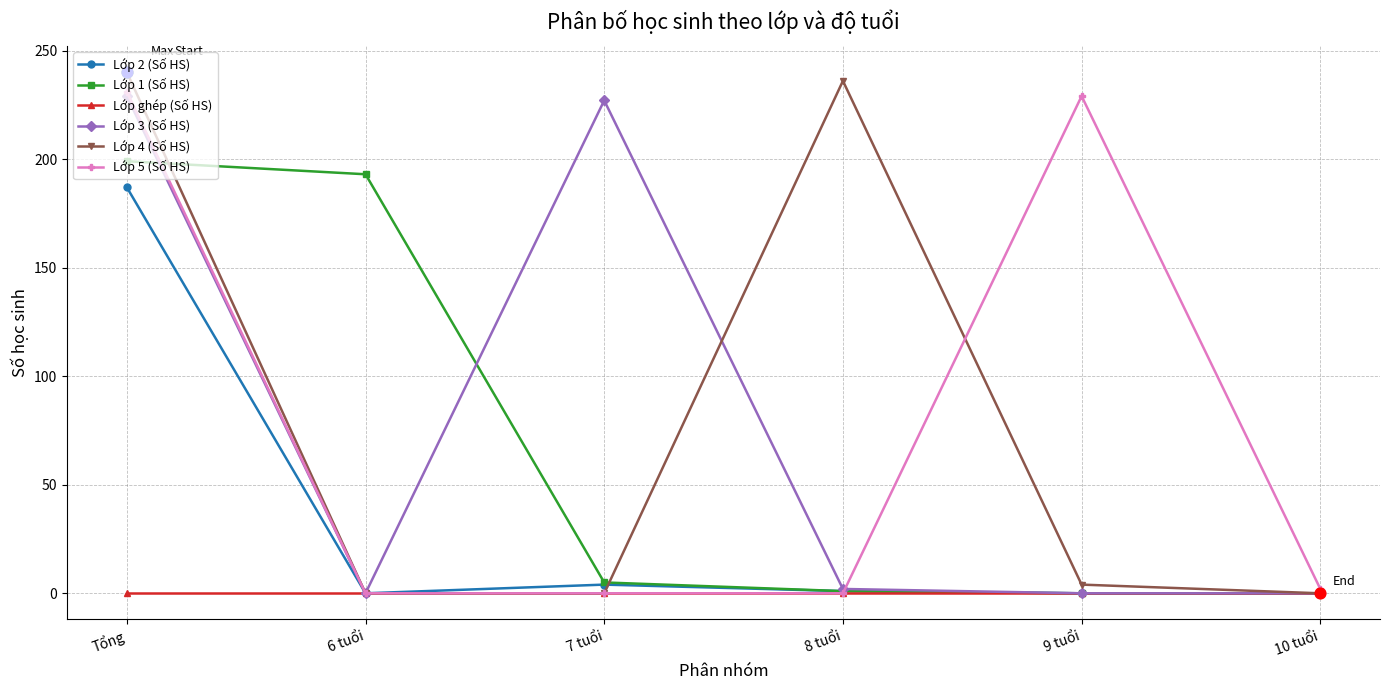

Which series changed the most between Tổng and 6 tuổi?

Lớp 4 (Số HS)